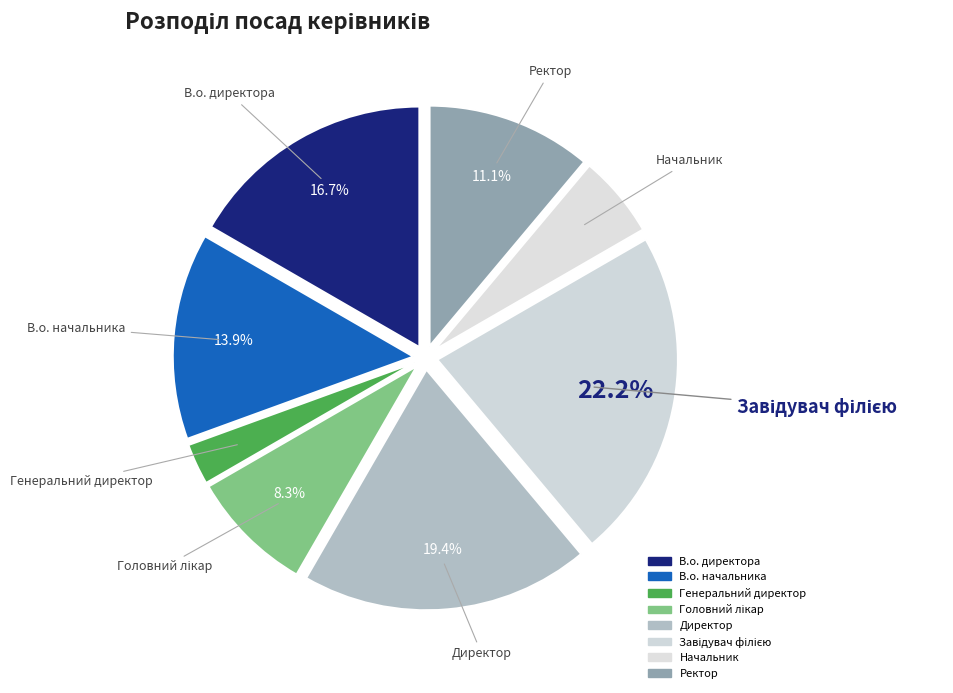

Is there any slice that represents more than half of the pie?

No